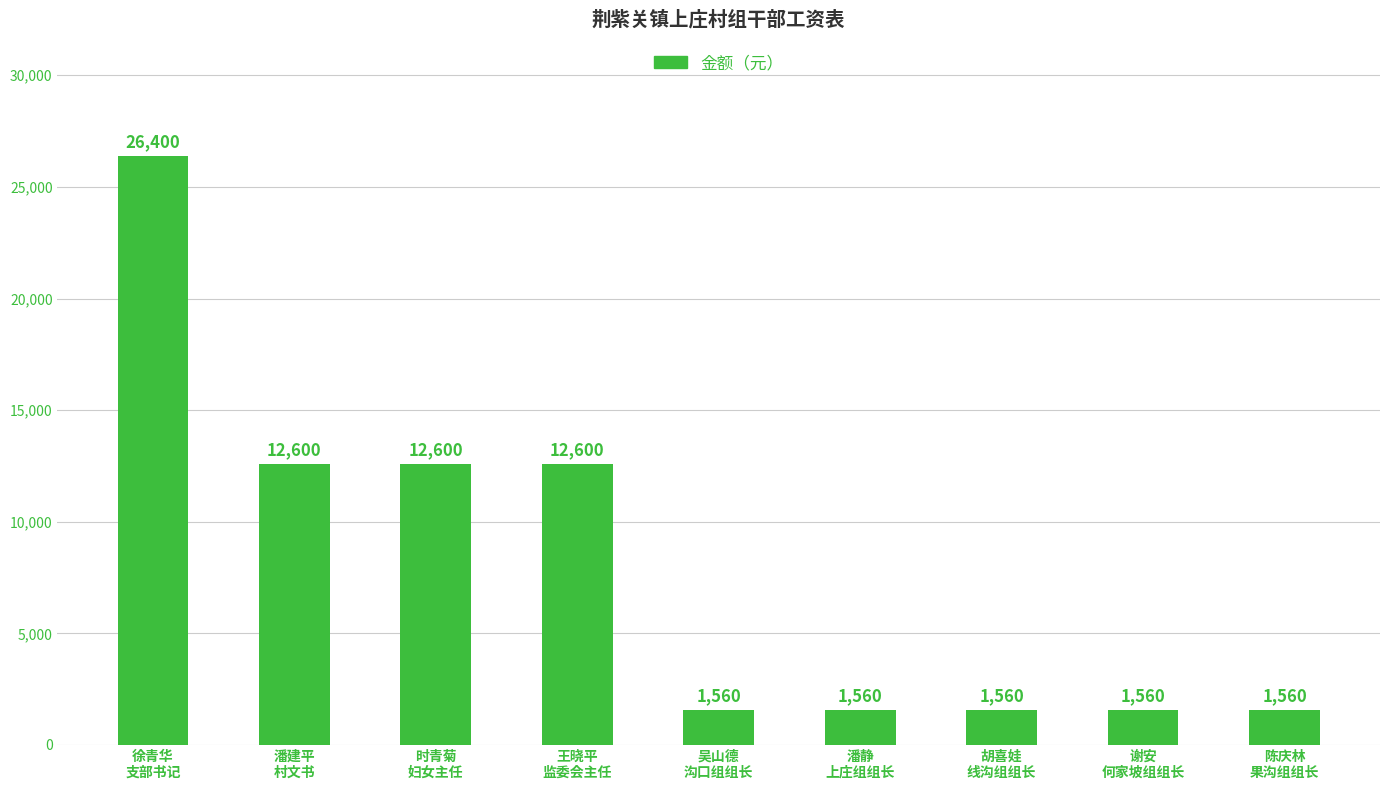

What is the minimum value shown in the chart?

1560